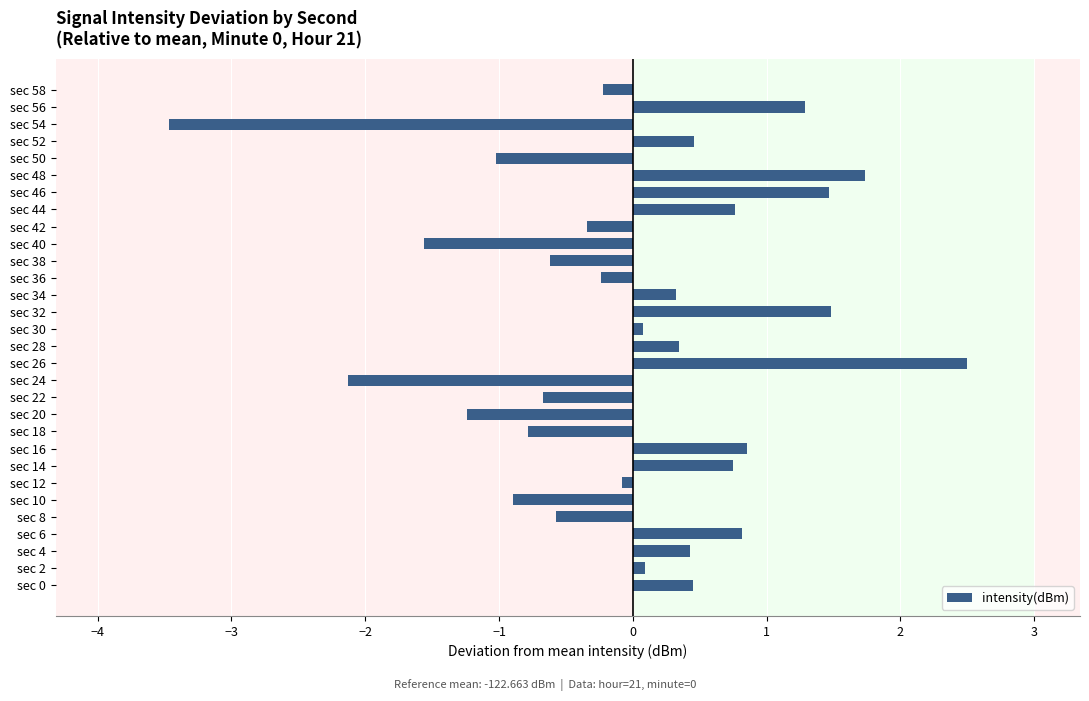

What is the smallest value displayed?

-3.5